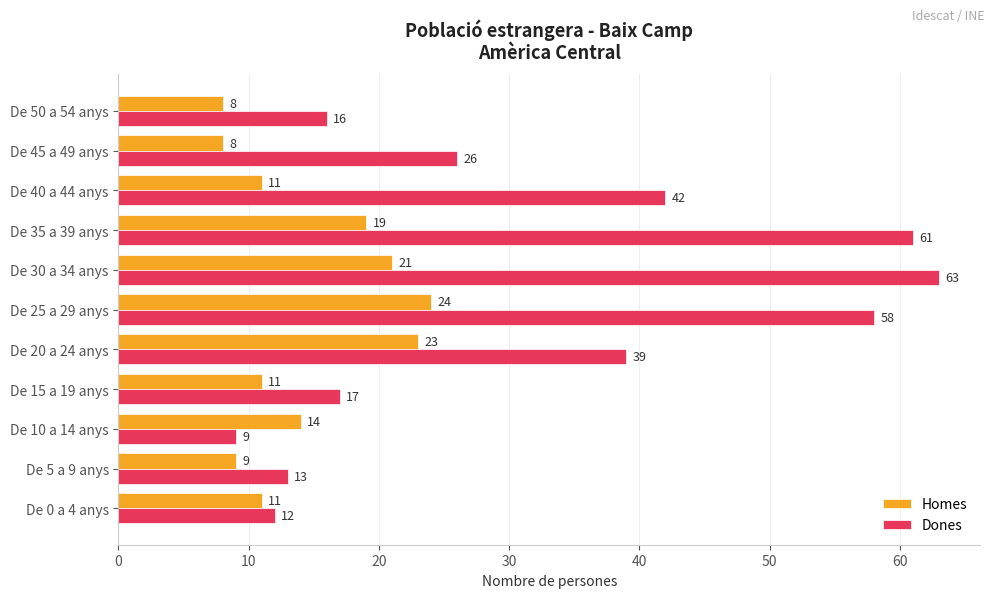

Is it true that Homes equals 8 at De 50 a 54 anys?

True